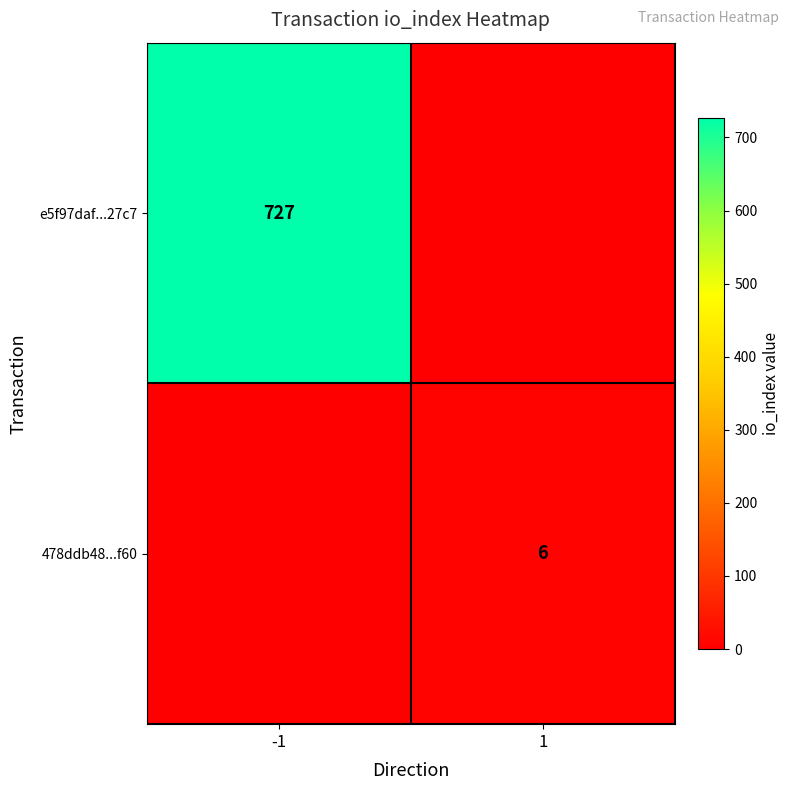

Is the value of e5f97daf...27c7 at -1 greater than the value of 478ddb48...f60 at 1?

Yes